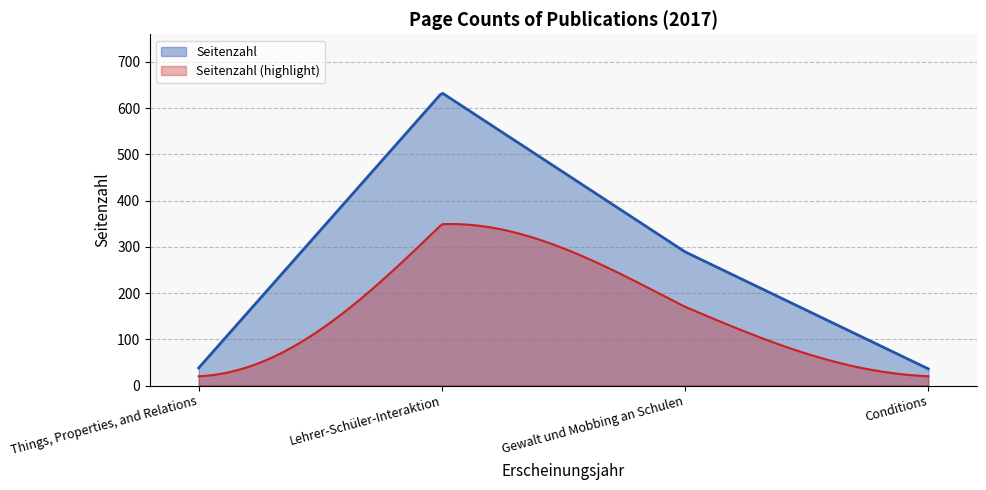

Rank the categories by value from lowest to highest.

Conditions, Things, Properties, and Relations, Gewalt und Mobbing an Schulen, Lehrer-Schüler-Interaktion